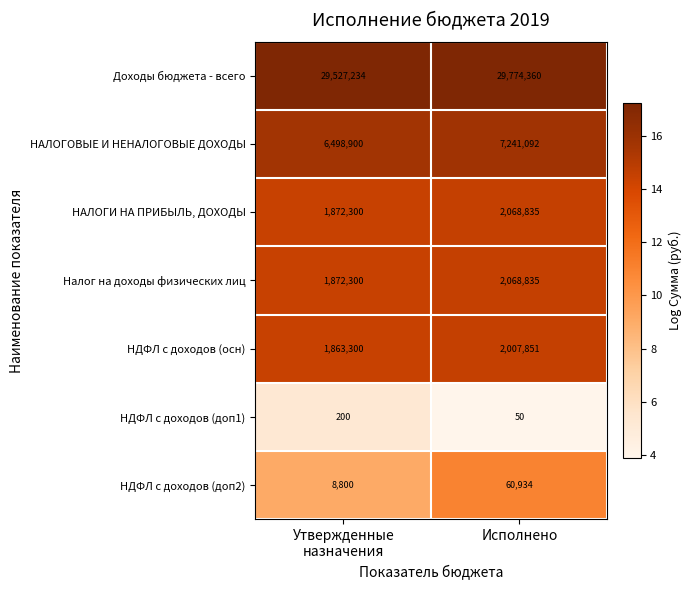

Is the value of НДФЛ с доходов (осн) at Исполнено greater than the value of Налог на доходы физических лиц at Исполнено?

No